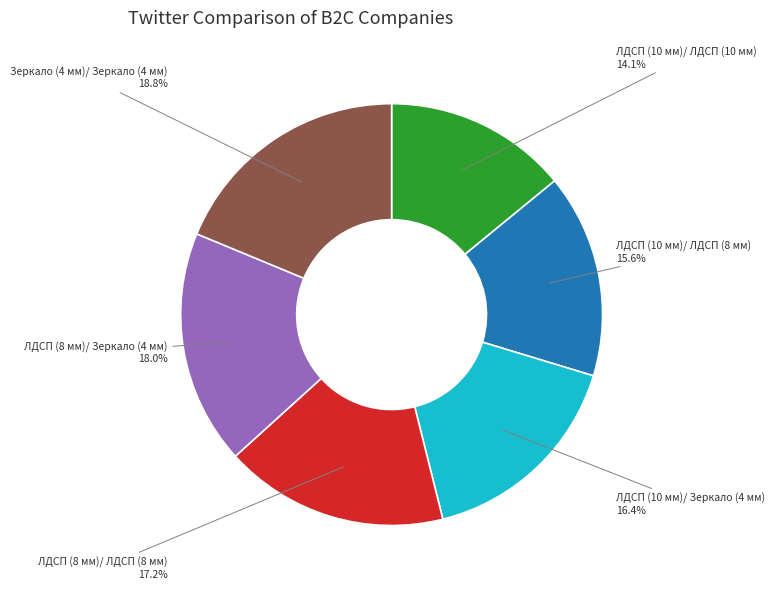

True or false: ЛДСП (8 мм)/ Зеркало (4 мм) accounts for 7% of the total.

False